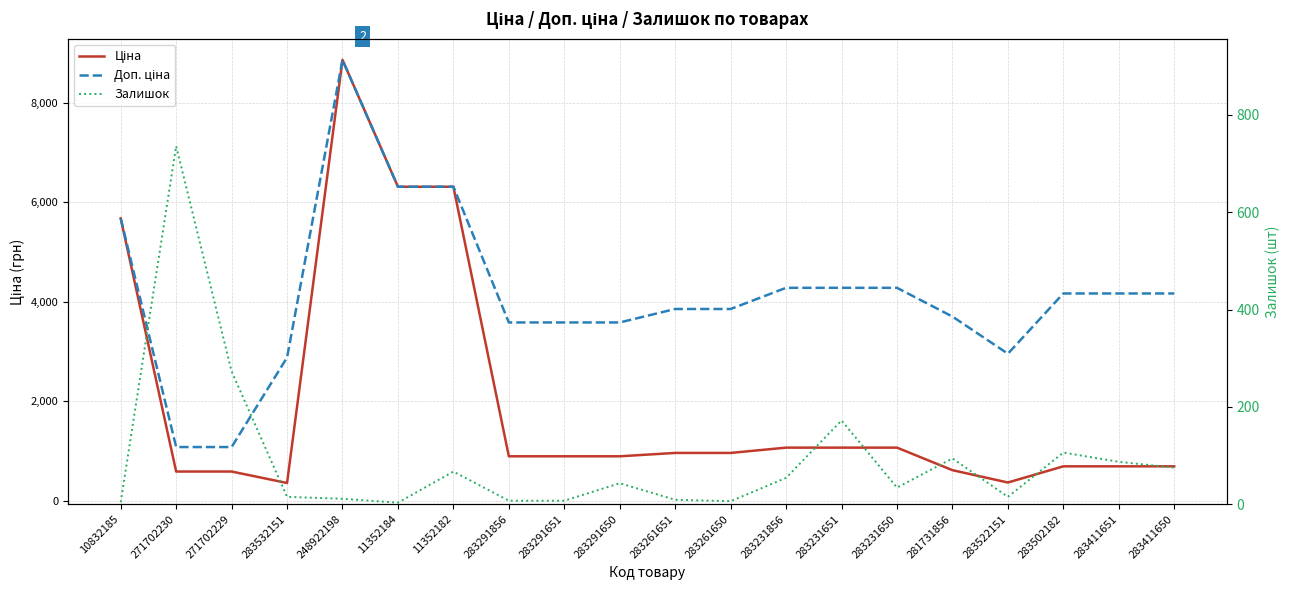

True or false: Доп. ціна and Ціна cross at least once.

False